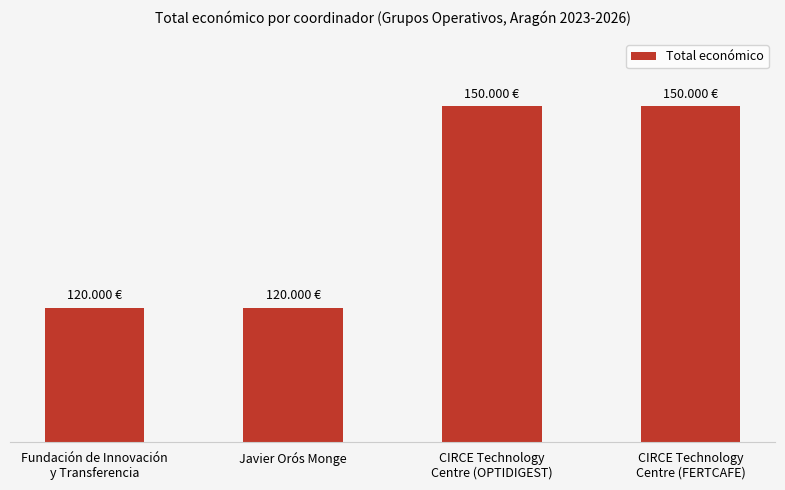

What is the difference between the values at Javier Orós Monge and CIRCE Technology
Centre (FERTCAFE)?

30000